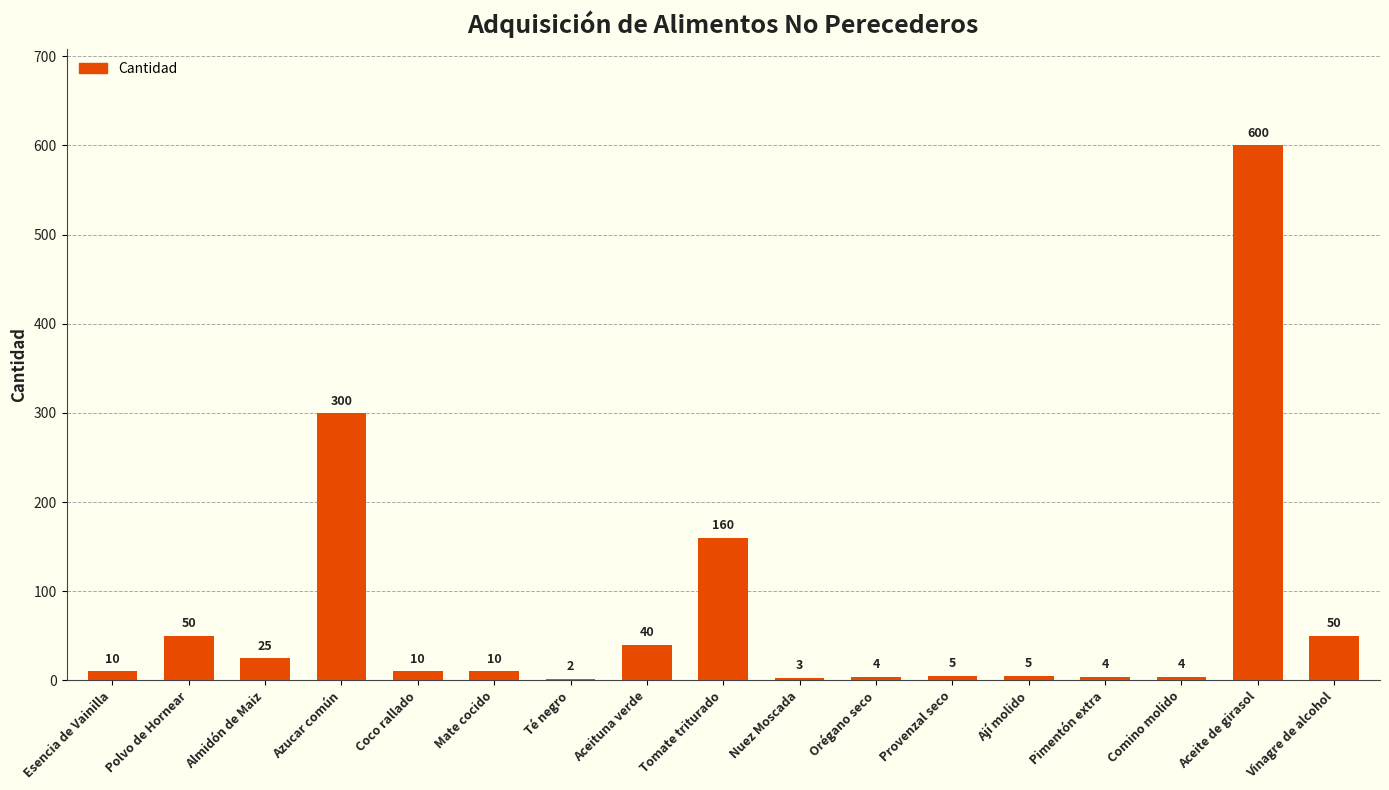

What is the change in value from Azucar común to Orégano seco?

-296